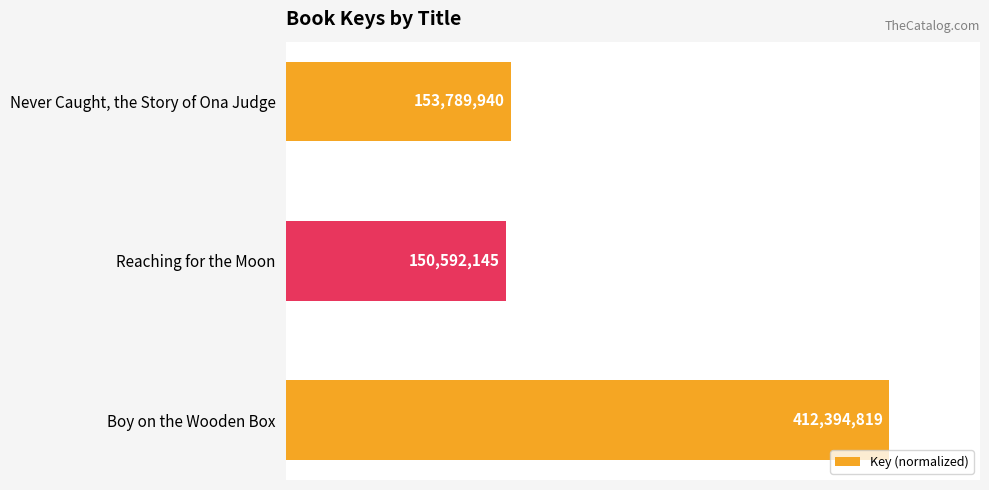

Rank the categories by value from highest to lowest.

Boy on the Wooden Box, Never Caught, the Story of Ona Judge, Reaching for the Moon